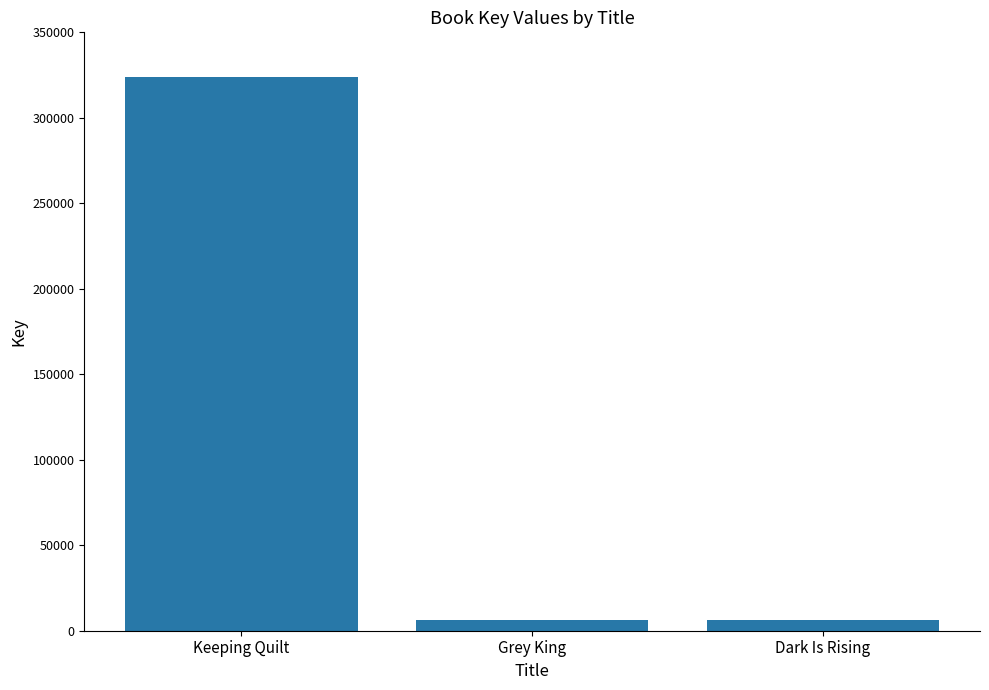

What is the change in value from Keeping Quilt to Dark Is Rising?

-317361